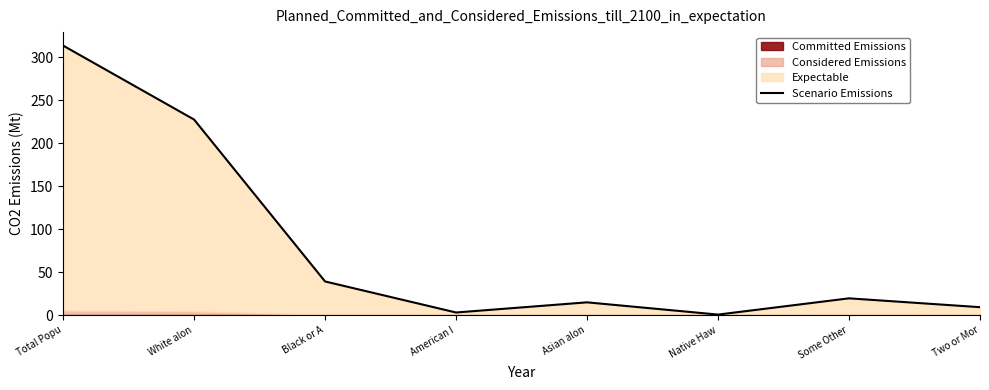

At which category does the data reach its first local peak?

Asian alon